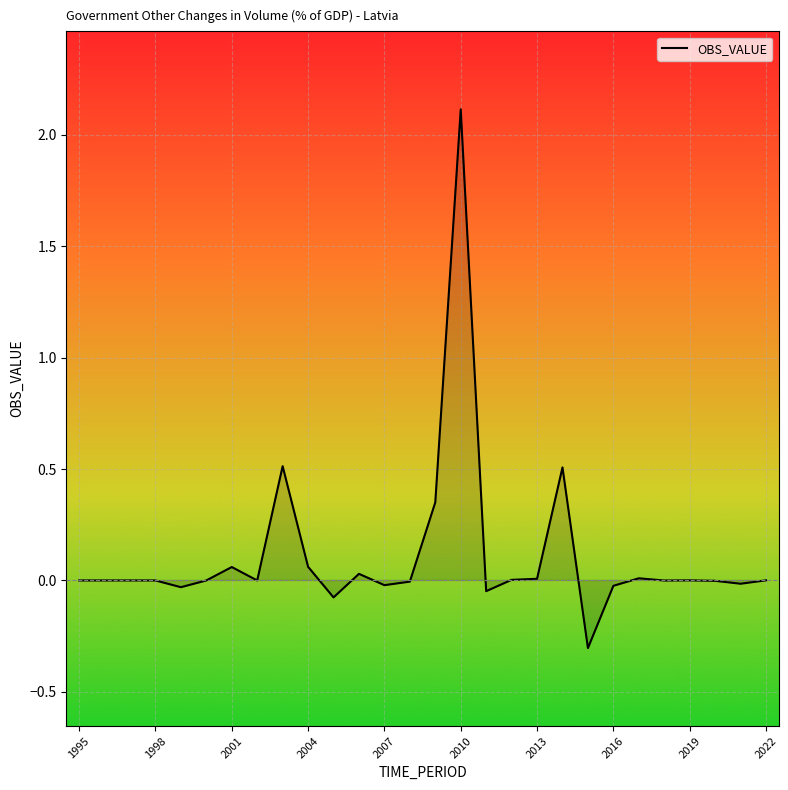

What is the greatest value displayed?

2.1